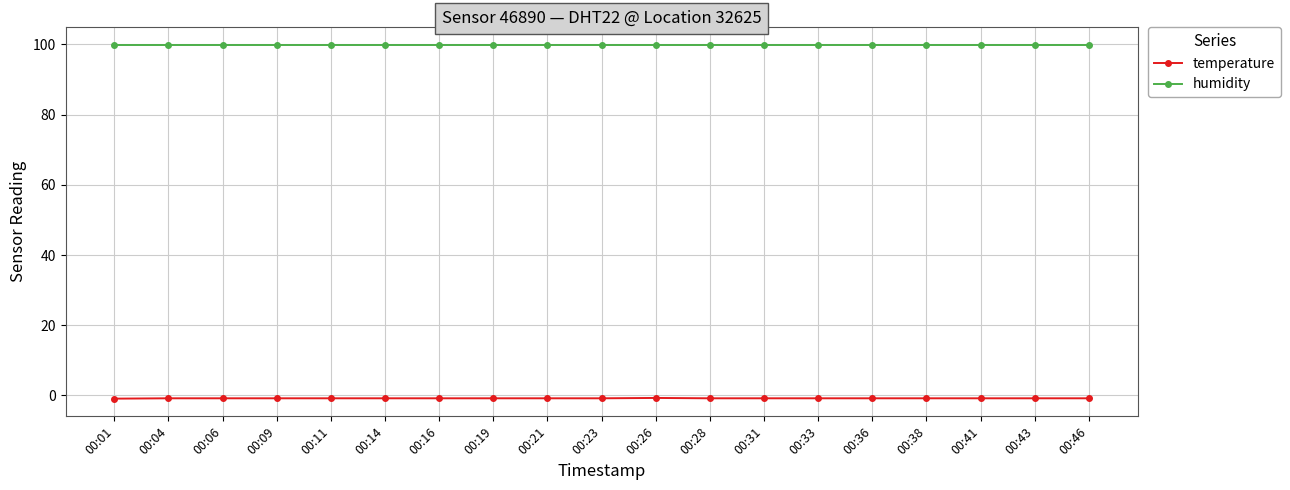

Is the value of temperature at 00:04 greater than the value of humidity at 00:01?

No